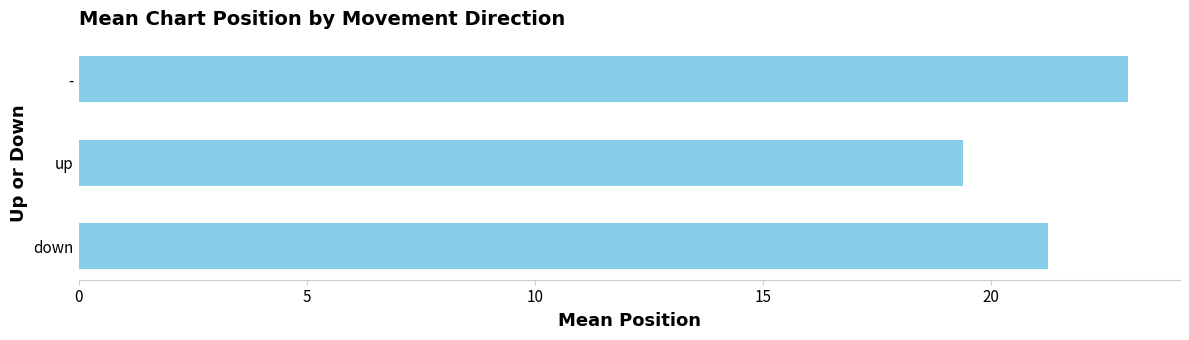

What is the sum of the values at - and up?

42.4